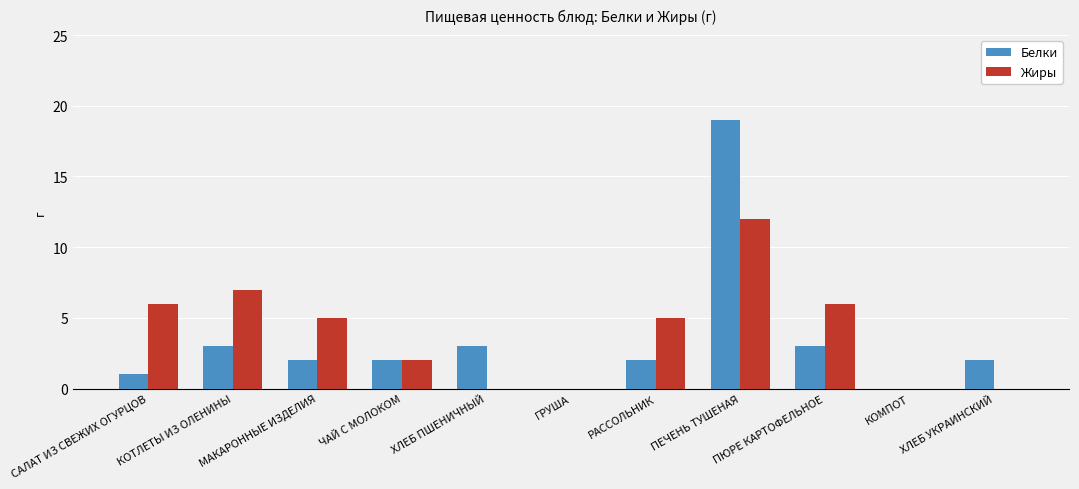

Does the chart contain stacked bars?

No